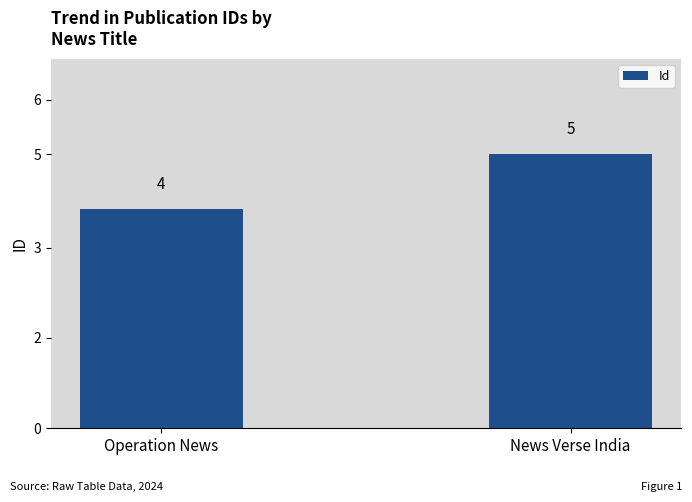

What is the value of the 1st bar from the left?

4